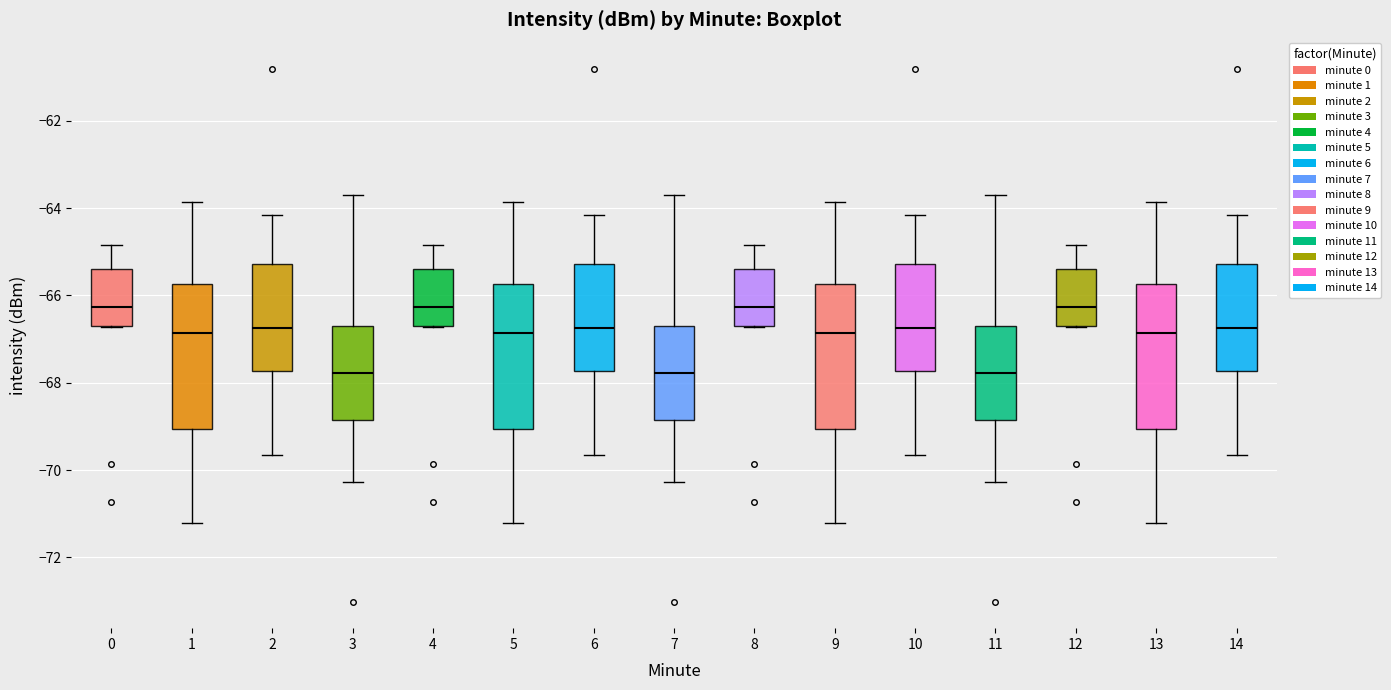

Where is the lower edge of the box at x = 7 on the y-axis? The values are not printed on the chart, so give them approximately, as read against the axis.

-68.8